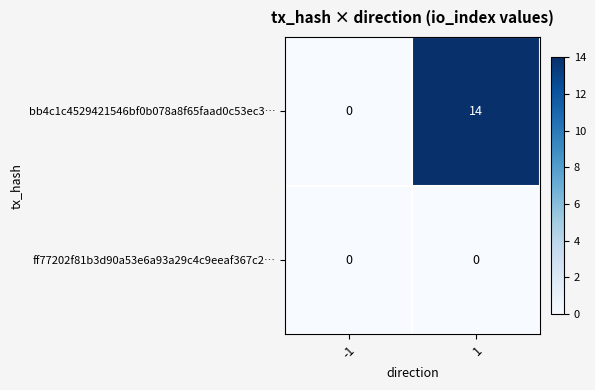

Reading right to left, transcribe all the data shown in this chart.

bb4c1c4529421546bf0b078a8f65faad0c53ec3…: 14	0
ff77202f81b3d90a53e6a93a29c4c9eeaf367c2…: 0	0